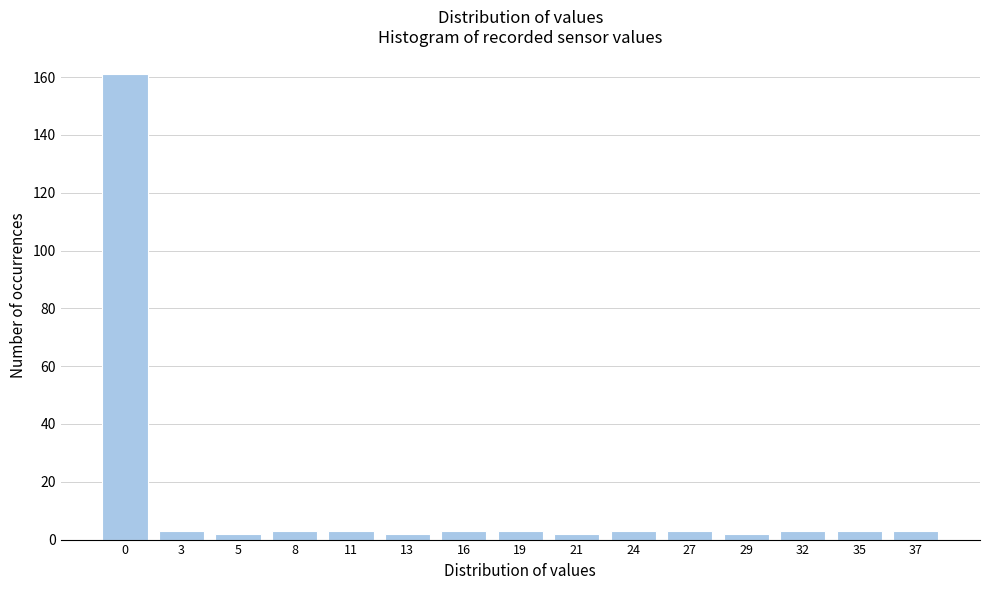

Reading right to left, what are all the values shown in this chart?

3	3	3	2	3	3	2	3	3	2	3	3	2	3	161